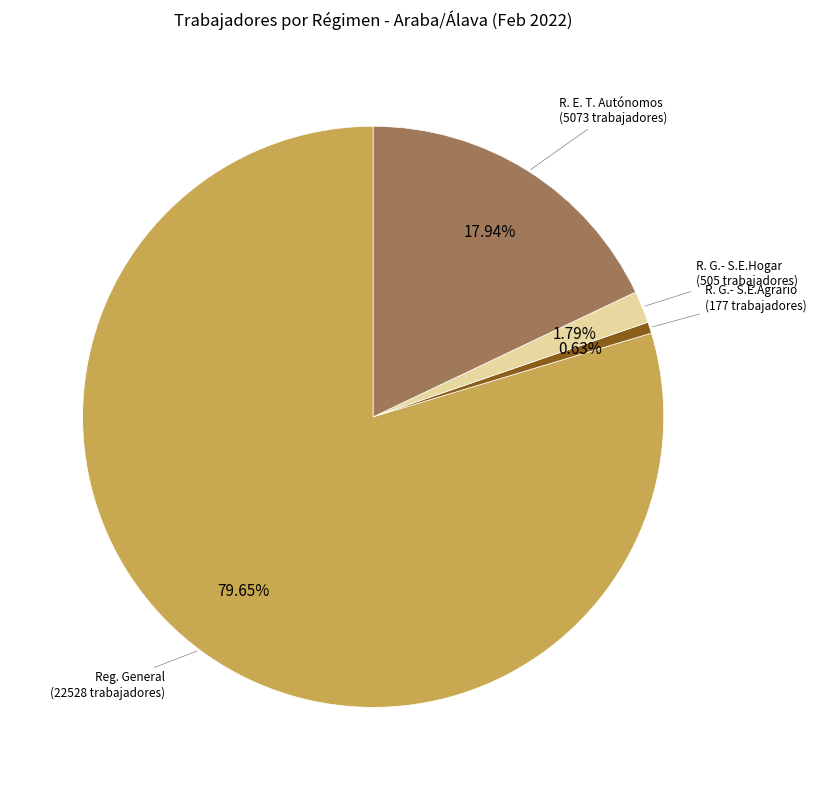

Is there any slice that represents more than half of the pie?

Yes